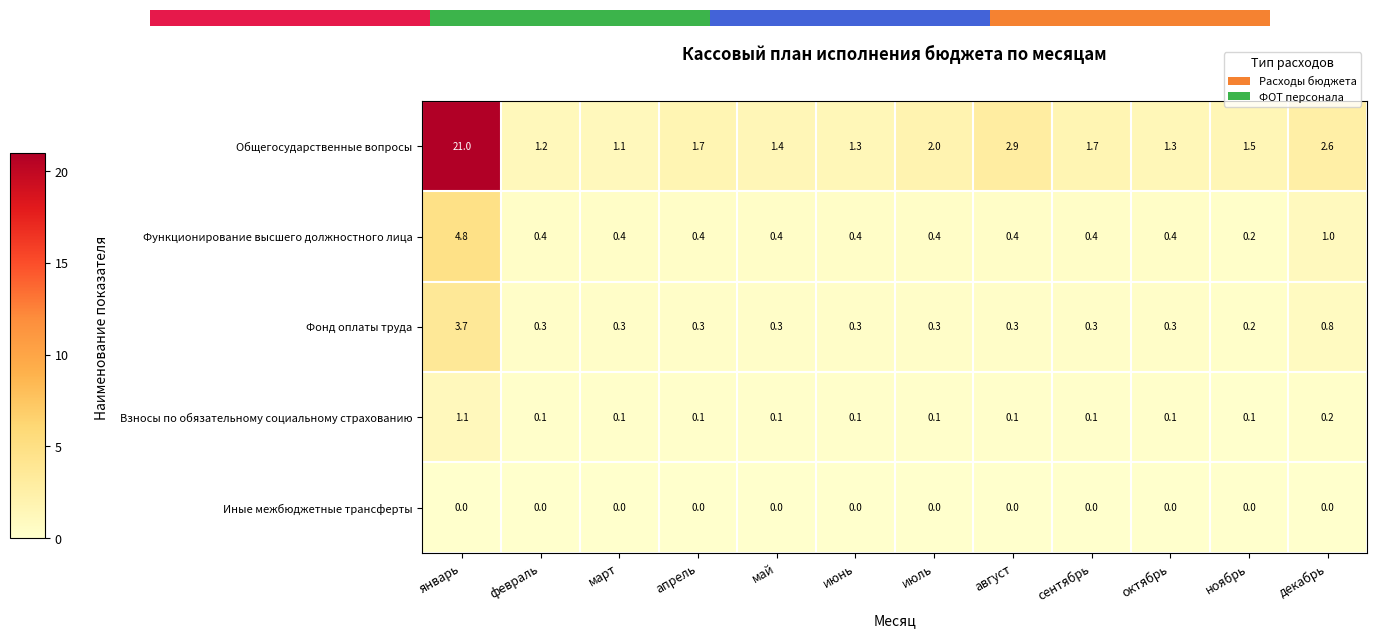

The value of Фонд оплаты труда at апрель is 0.5. True or false?

False